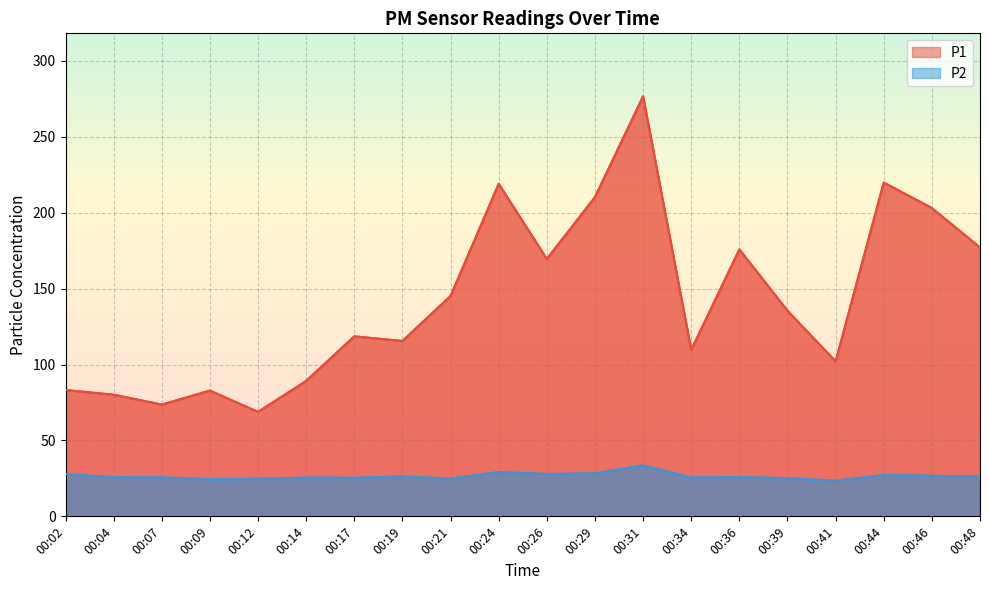

Where is the first local maximum for P2?

00:14